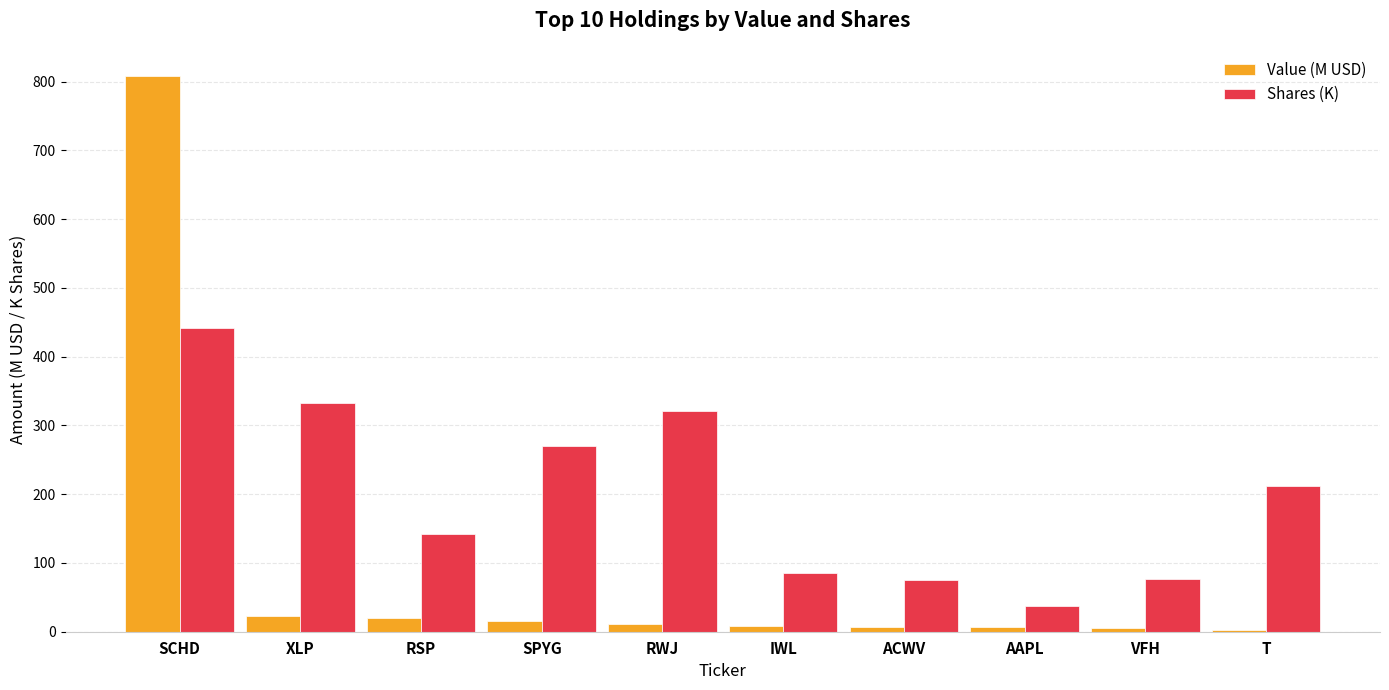

At which category is the sum across all series the highest?

SCHD